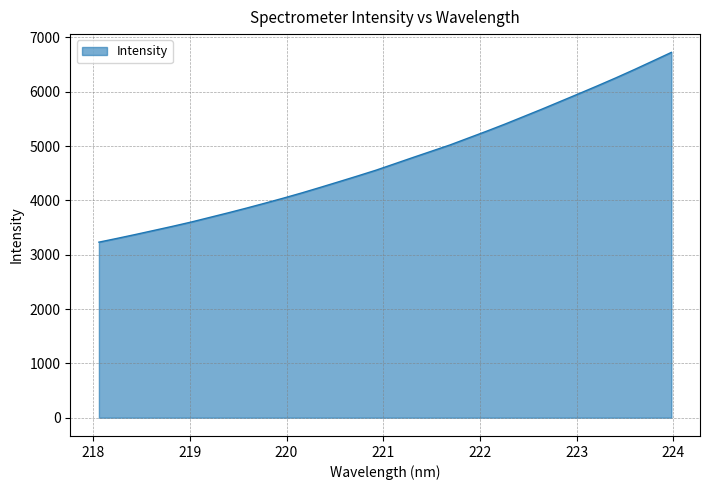

What is the difference between the maximum and minimum values?

3493.8